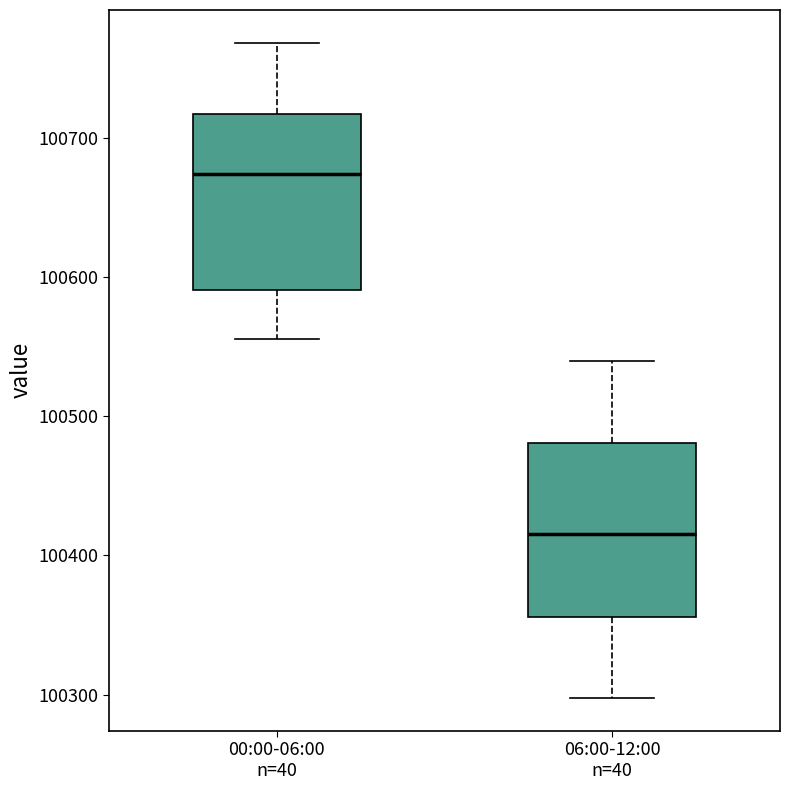

Reading left to right, transcribe this box plot: for each box, give where its median line is, the range the box spans, and where its two whiskers end, as read against the y-axis. The values are not printed on the chart, so give them approximately, as read against the axis.

00:00-06:00 n=40: median 100670, box 100590 to 100720, whiskers 100560 to 100770
06:00-12:00 n=40: median 100420, box 100360 to 100480, whiskers 100300 to 100540